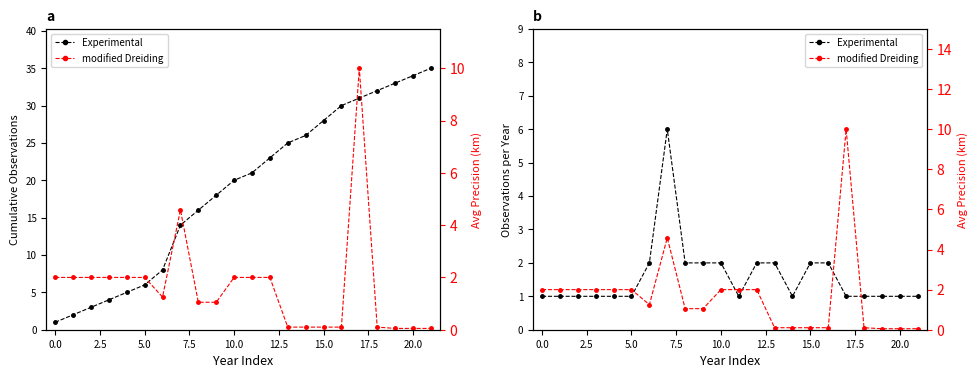

Which series has the largest range (max minus min)?

modified Dreiding